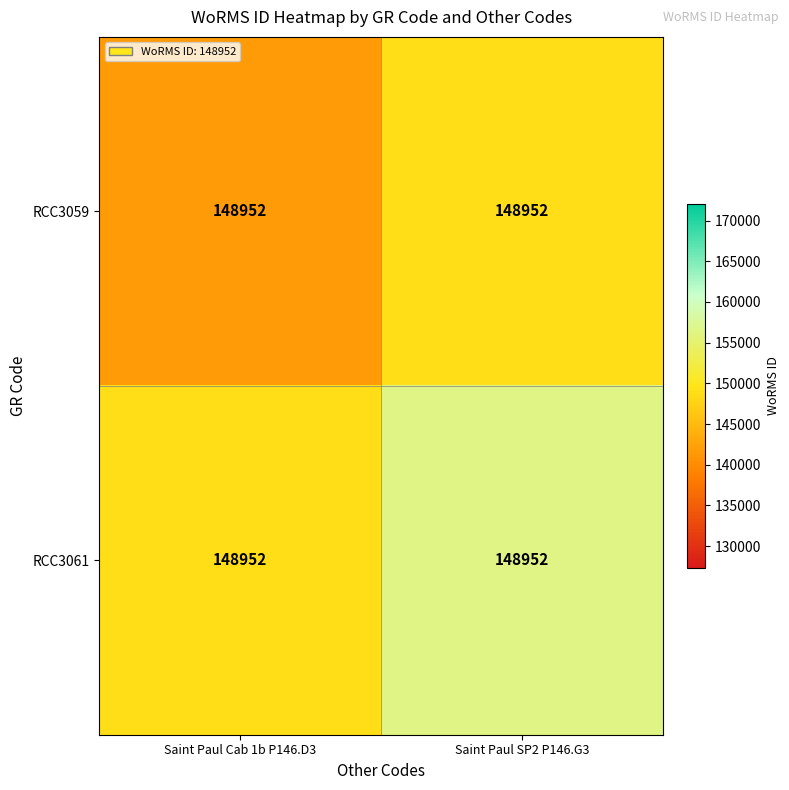

How many data points in RCC3061 are above 156399?

1